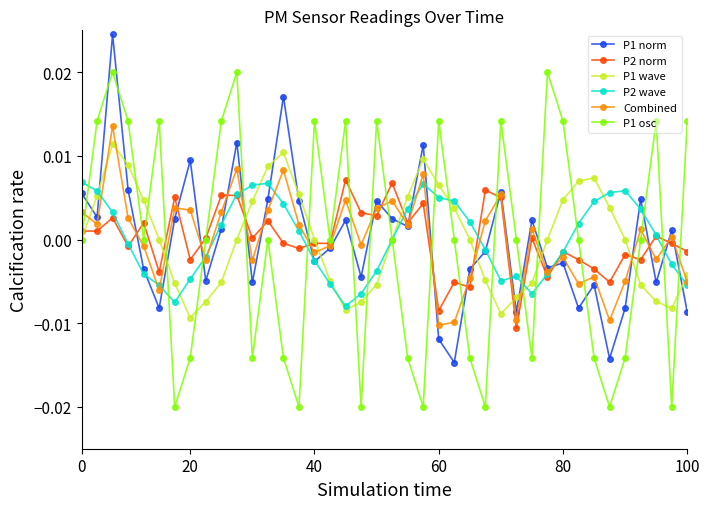

Which series ends up on top after the final intersection of P1 norm and Combined?

Combined